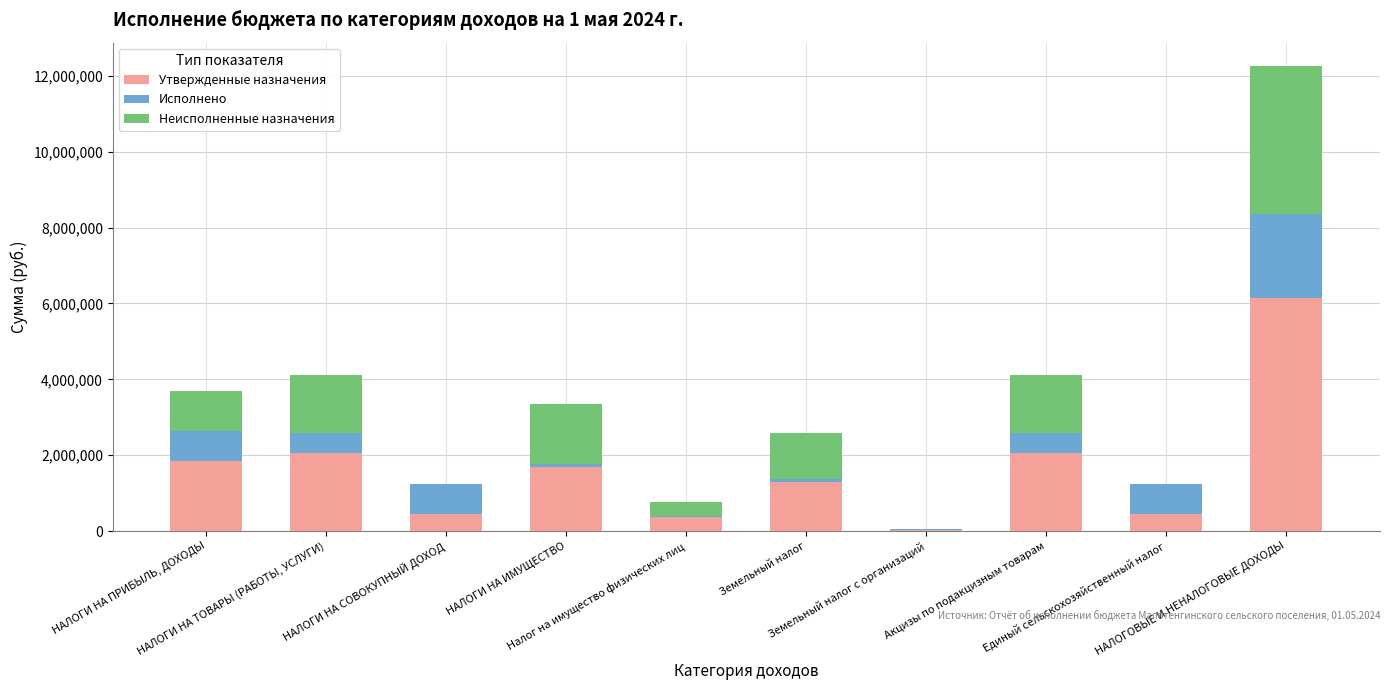

What is the highest value of the Утвержденные назначения series?

6131100.0